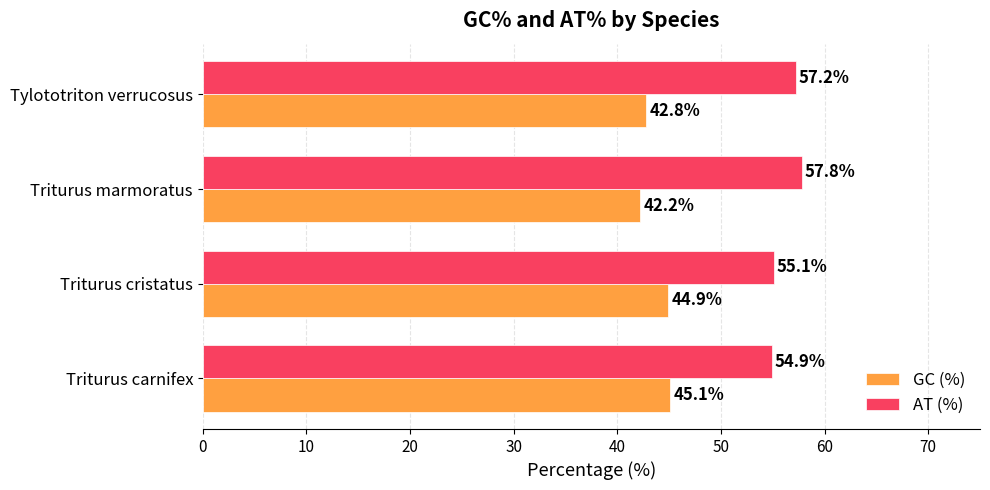

What is the sum of all GC (%) values?

175.0